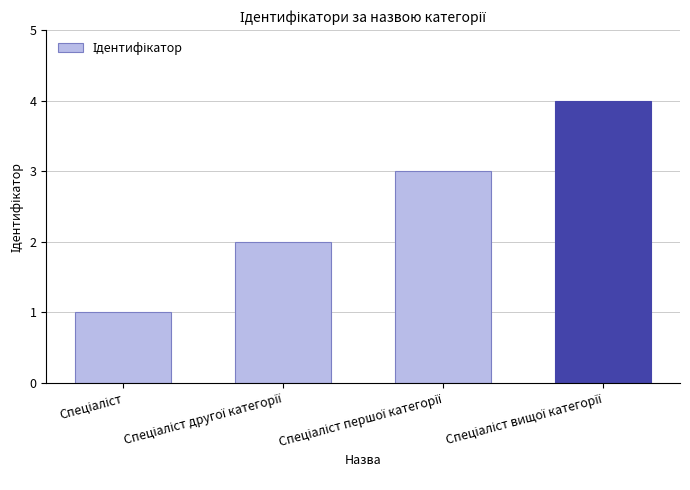

What is the maximum value shown in the chart?

4